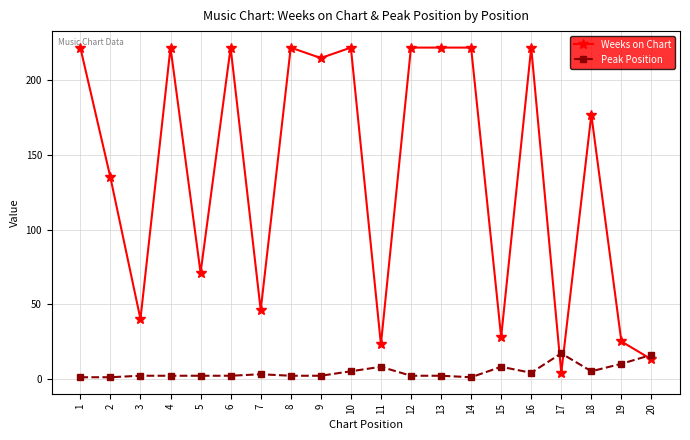

What are all the series names shown in the legend?

Weeks on Chart, Peak Position